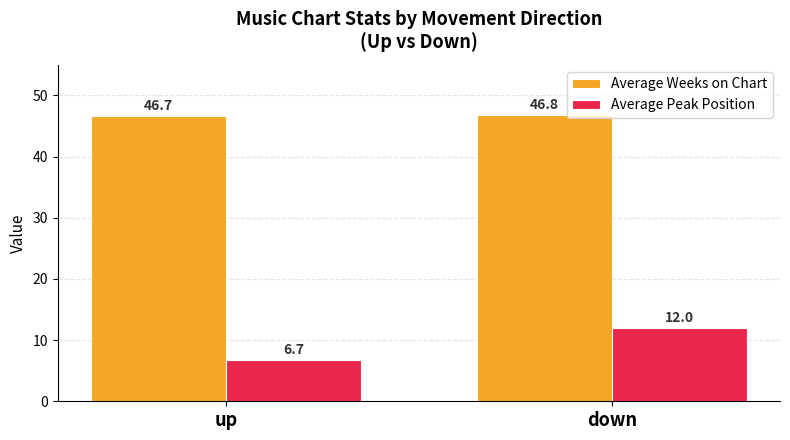

How many Average Peak Position values are between 6 and 12?

2